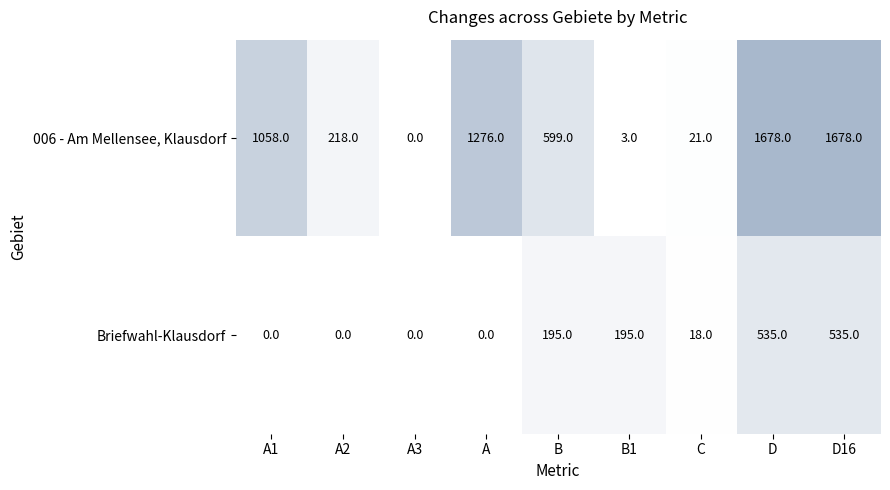

Reading left to right, what are all the values shown in this chart?

006 - Am Mellensee, Klausdorf: A1=1058	A2=218	A3=0	A=1276	B=599	B1=3	C=21	D=1678	D16=1678
Briefwahl-Klausdorf: A1=0	A2=0	A3=0	A=0	B=195	B1=195	C=18	D=535	D16=535